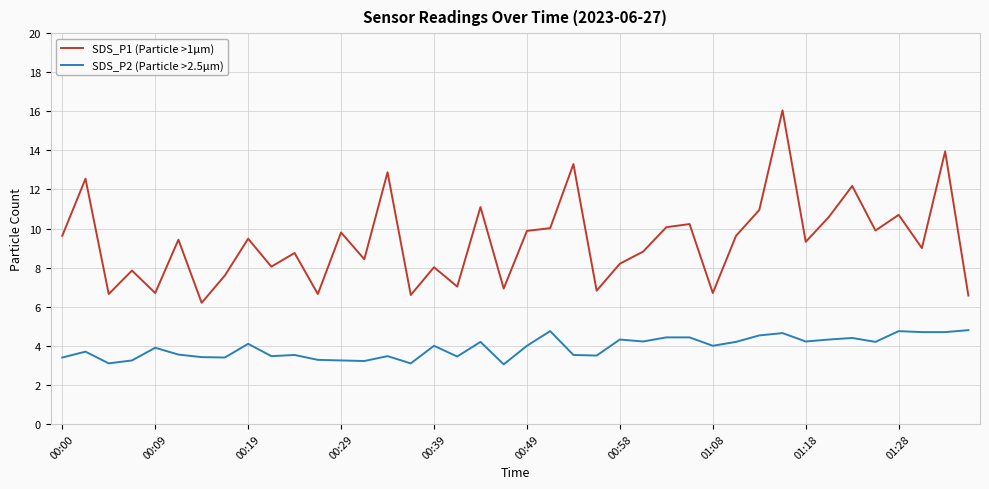

What is the highest value of the SDS_P2 (Particle >2.5µm) series?

4.8